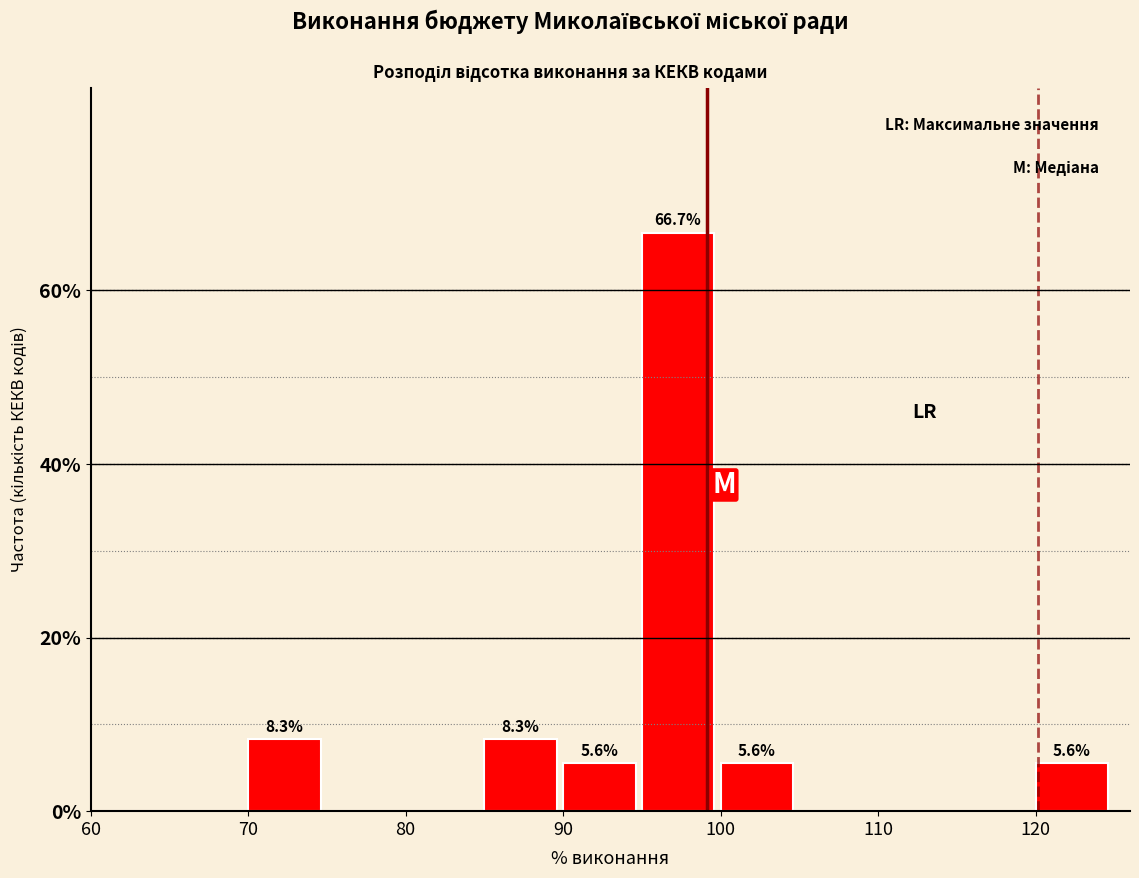

Which range on the x-axis has the tallest bar?

95 to 100